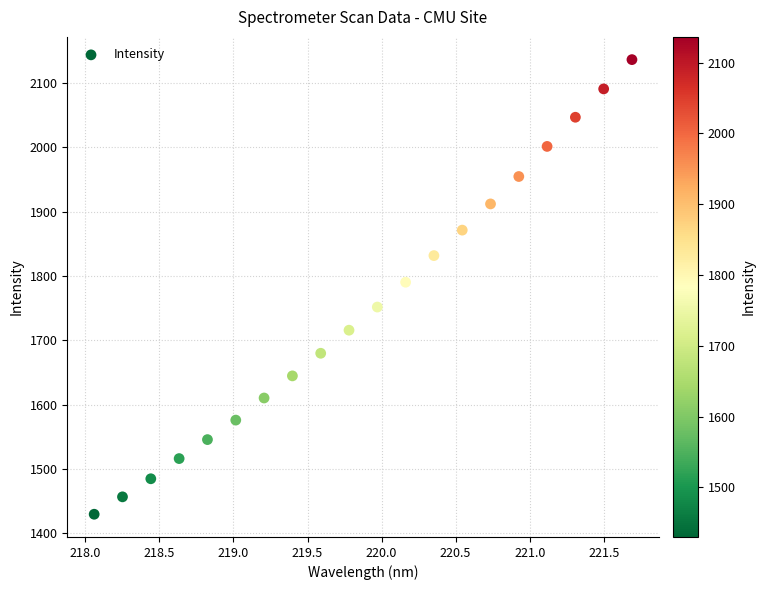

What is the range of X values (max minus min)?

3.6